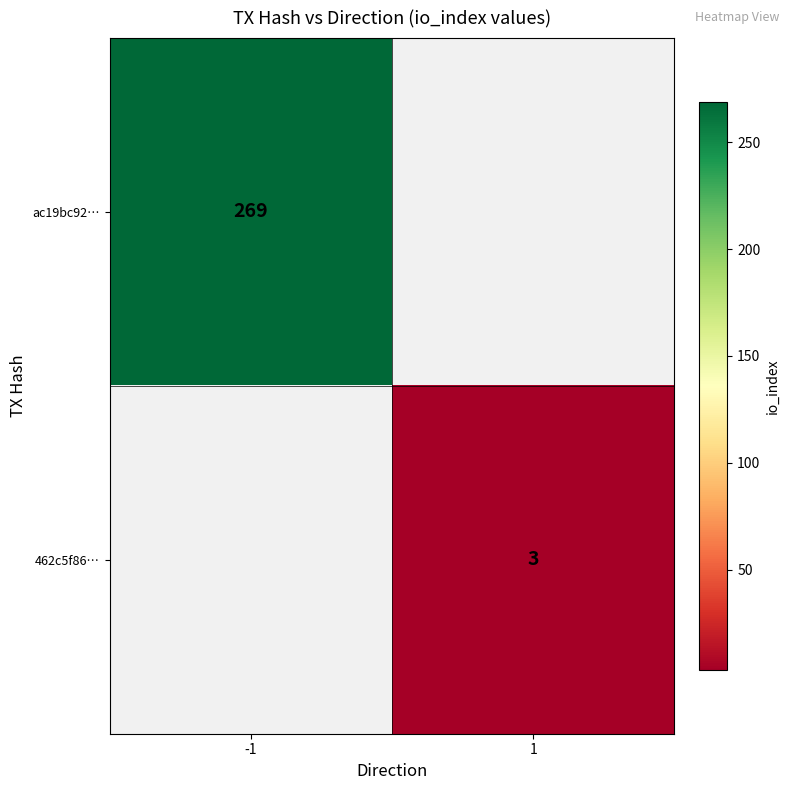

Is it true that ac19bc92… equals 180 at -1?

False